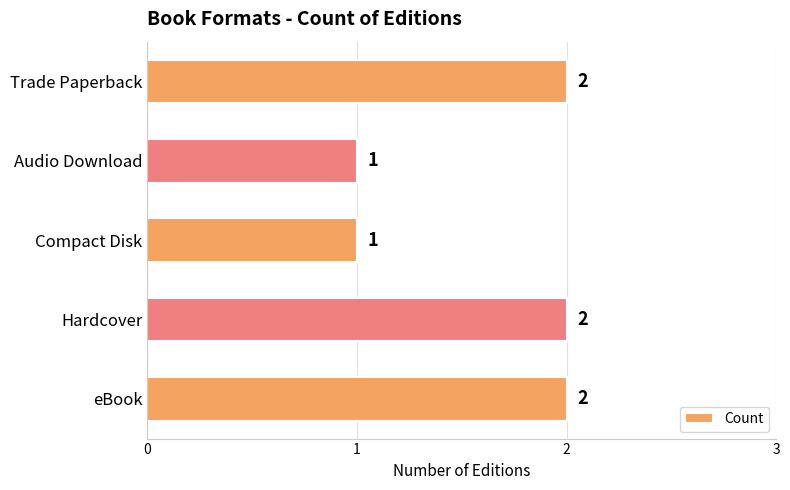

Reading top to bottom, list all the values displayed in this chart.

Trade Paperback=2	Audio Download=1	Compact Disk=1	Hardcover=2	eBook=2